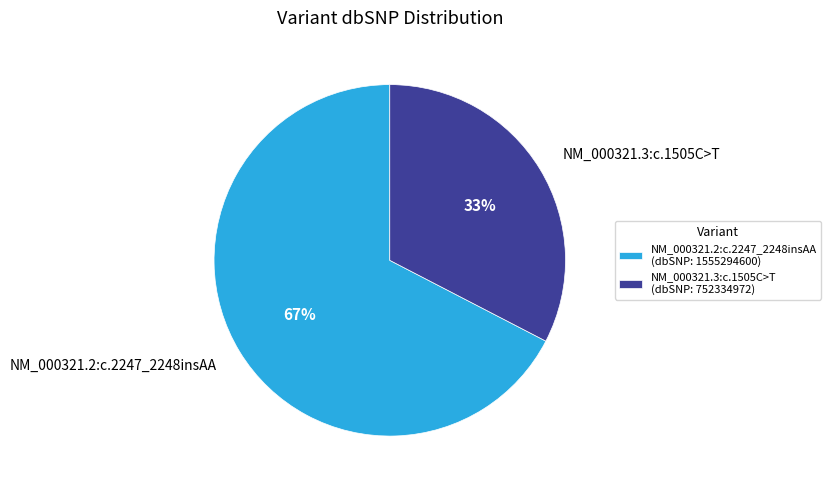

Which slice is the smallest?

NM_000321.3:c.1505C>T